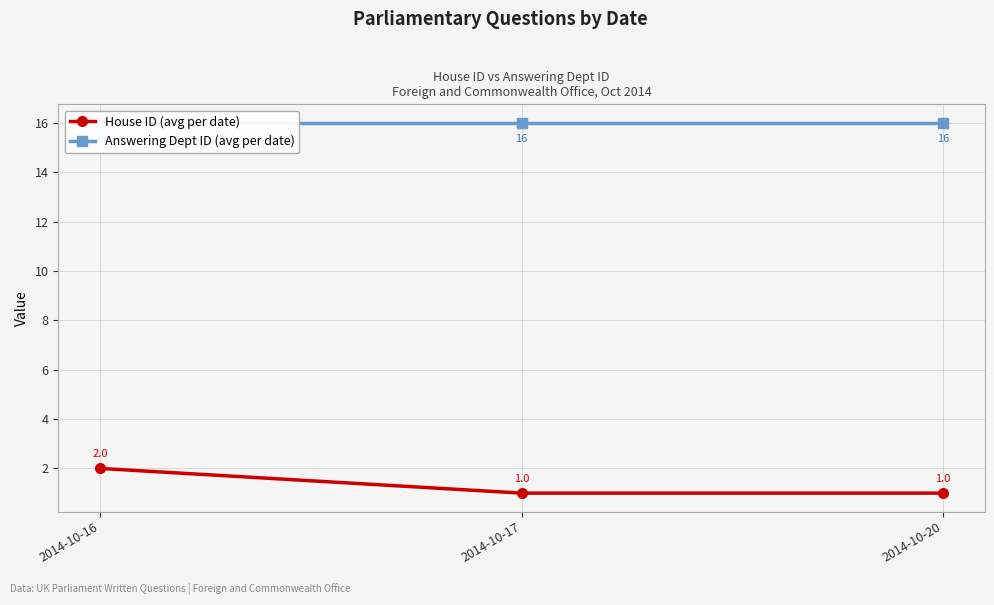

Is it true that Answering Dept ID (avg per date) equals 16 at 2014-10-20?

True